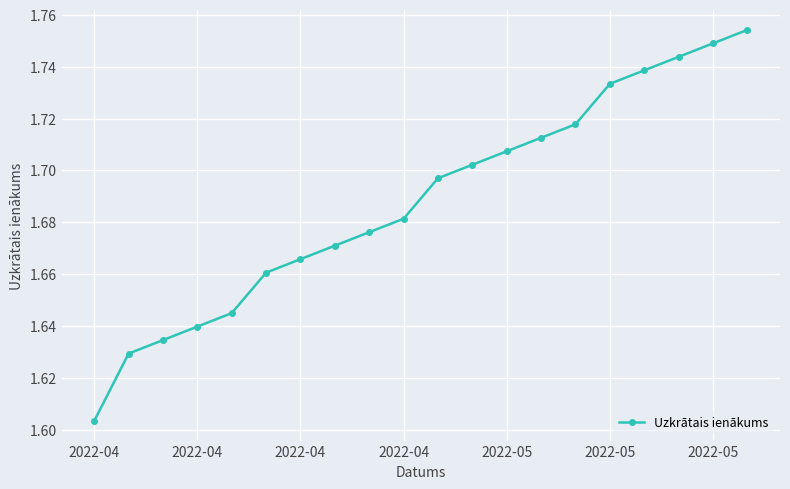

What is the difference between the second highest and minimum values?

0.1